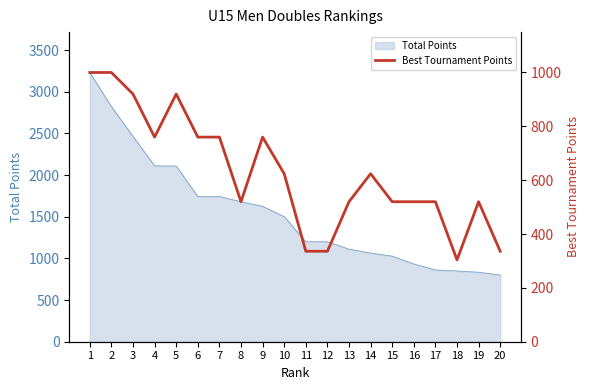

Which category has the lowest value across all series?

18